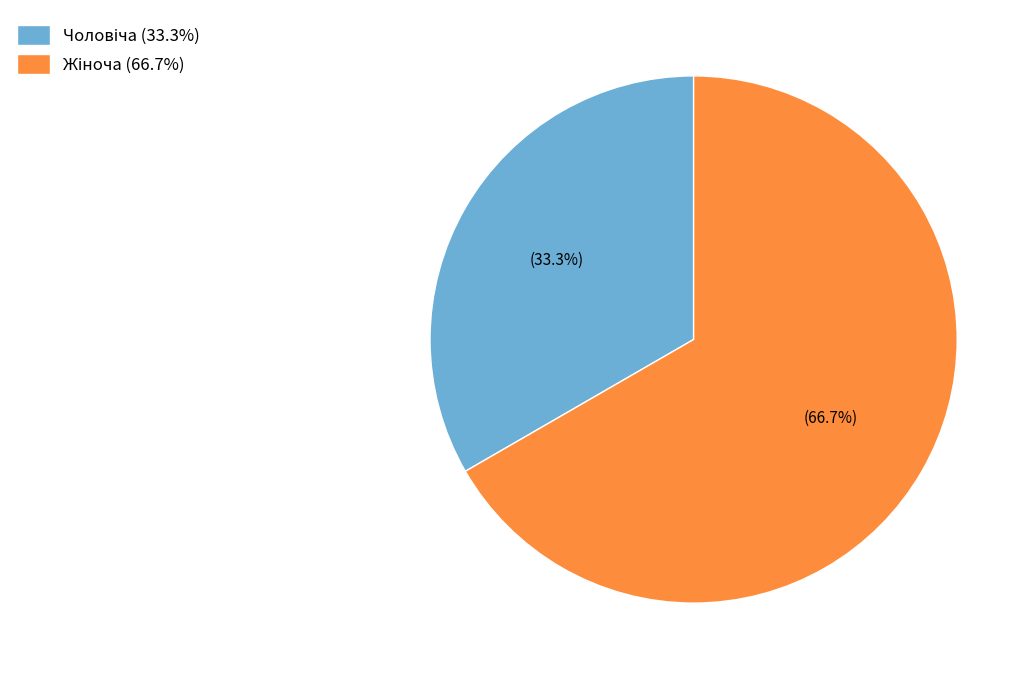

Is there a majority slice in this chart?

Yes